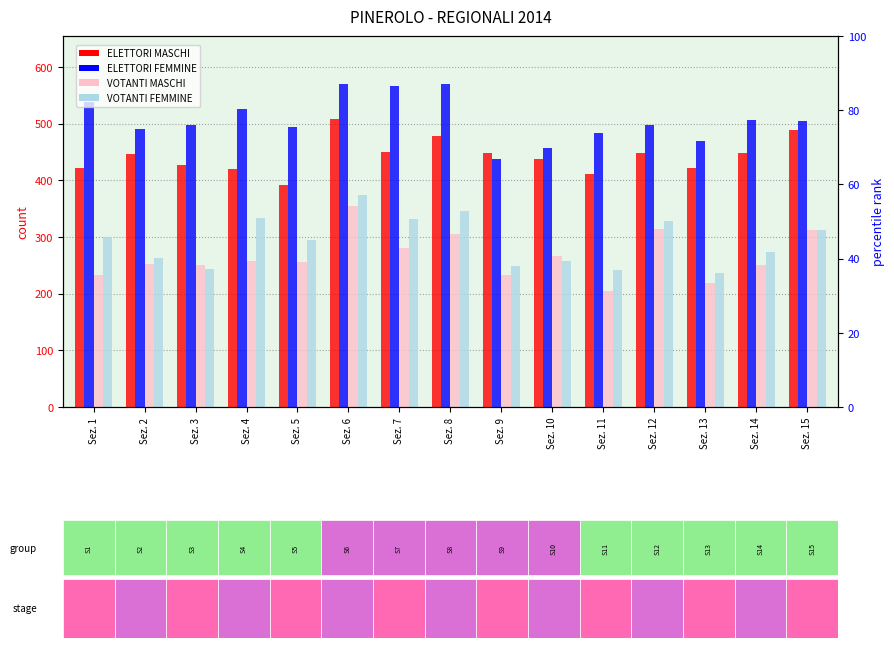

Reading left to right, what are all the values shown in this chart?

ELETTORI MASCHI: 422	446	427	419	392	508	449	478	448	437	411	448	421	448	489
ELETTORI FEMMINE: 538	490	498	525	493	569	566	569	437	457	484	498	469	506	504
VOTANTI MASCHI: 232	253	250	258	255	354	280	305	232	266	204	314	218	250	313
VOTANTI FEMMINE: 300	263	244	334	295	374	331	346	248	257	242	328	236	273	312